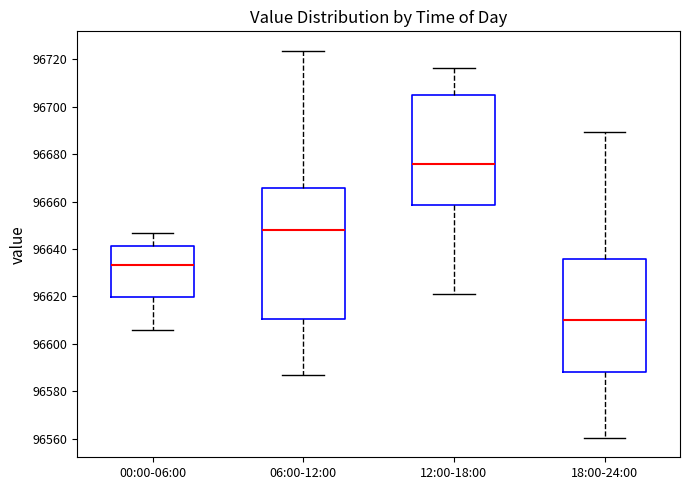

Which box's median line is the highest?

12:00-18:00